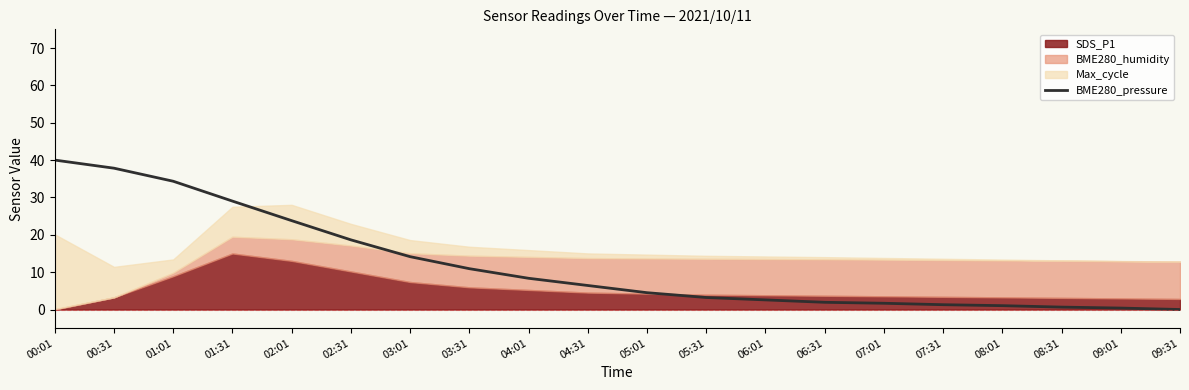

The value of BME280_pressure at 07:01 is 1.7. True or false?

True